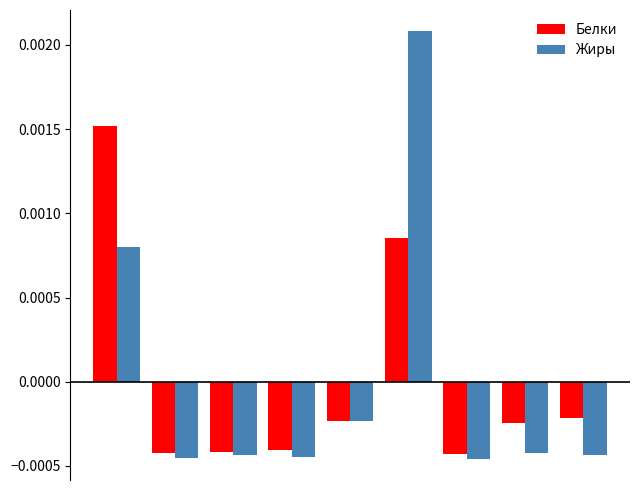

Which series has the largest range (max minus min)?

Жиры